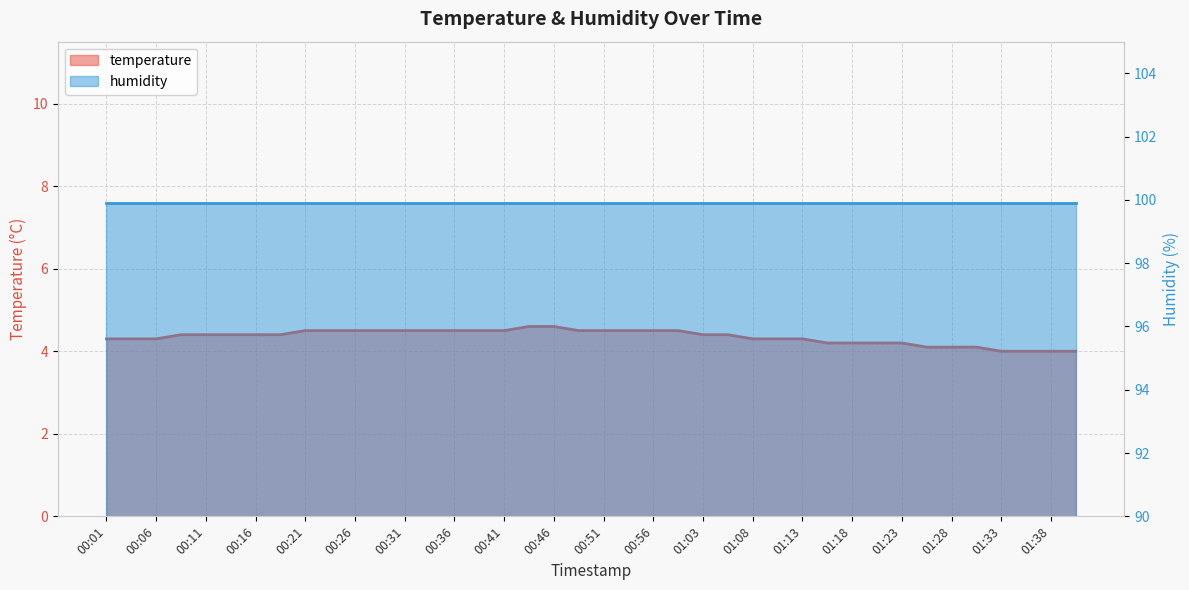

True or false: the data shows 5.5 at 01:28.

False